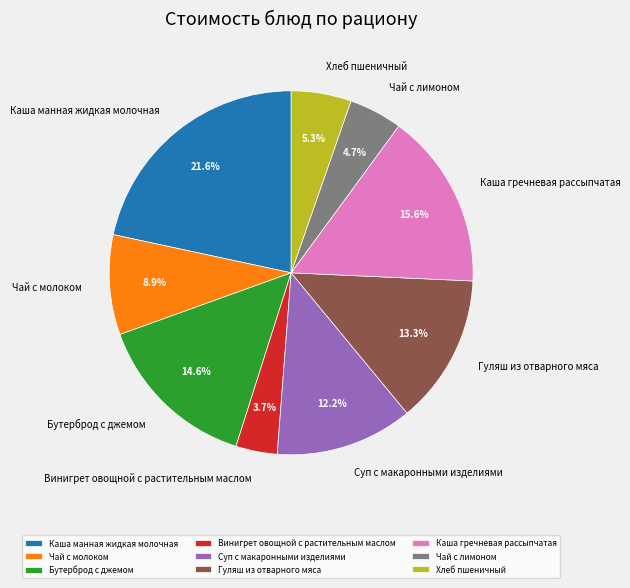

Which slice is the smallest?

Винигрет овощной с растительным маслом